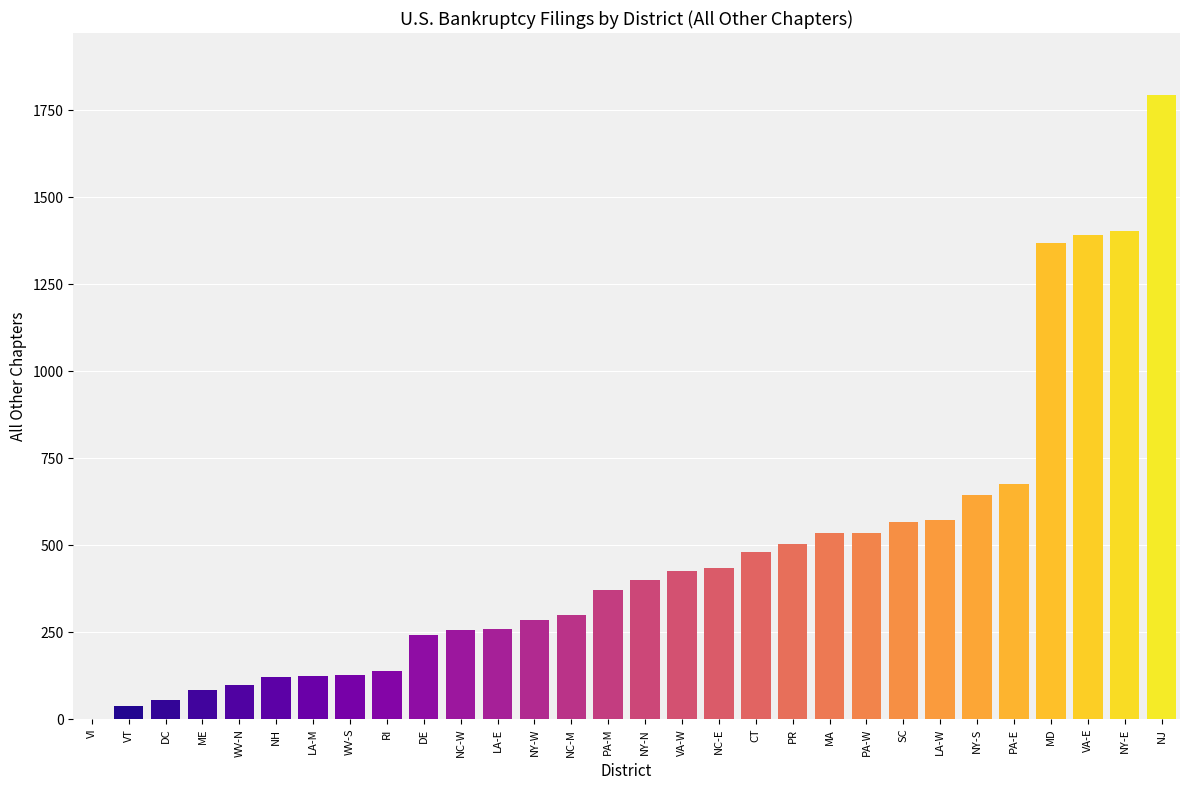

What is the greatest value displayed?

1793